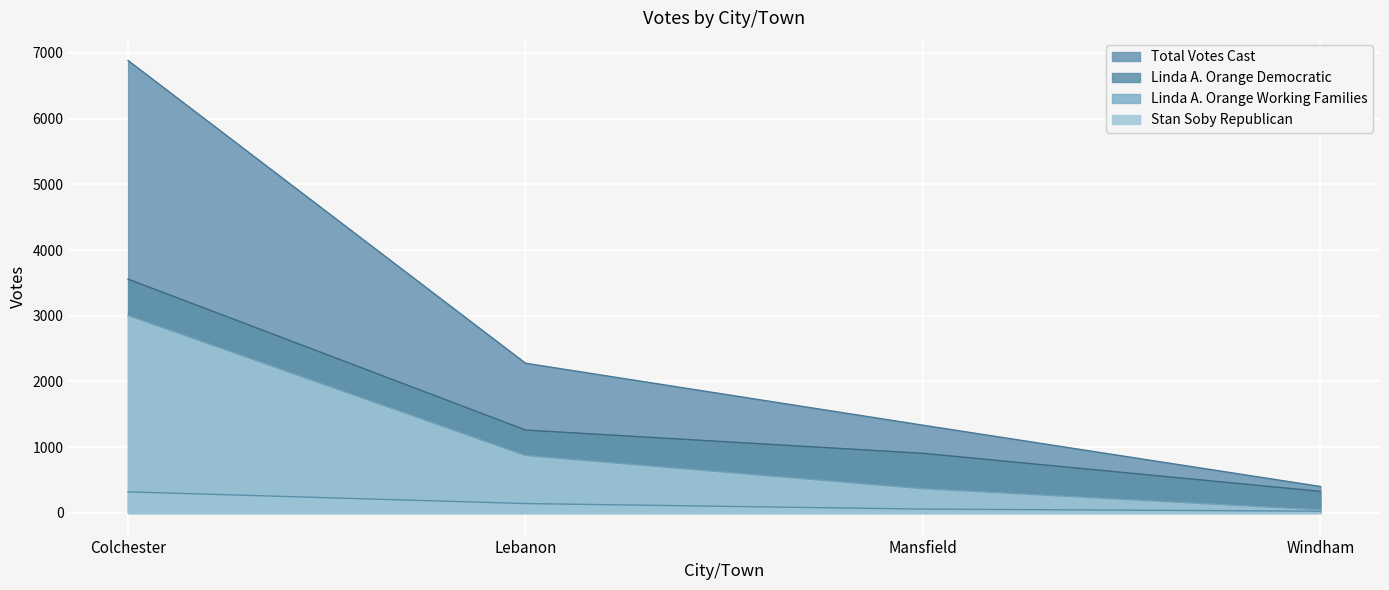

How many series are shown in this chart?

4